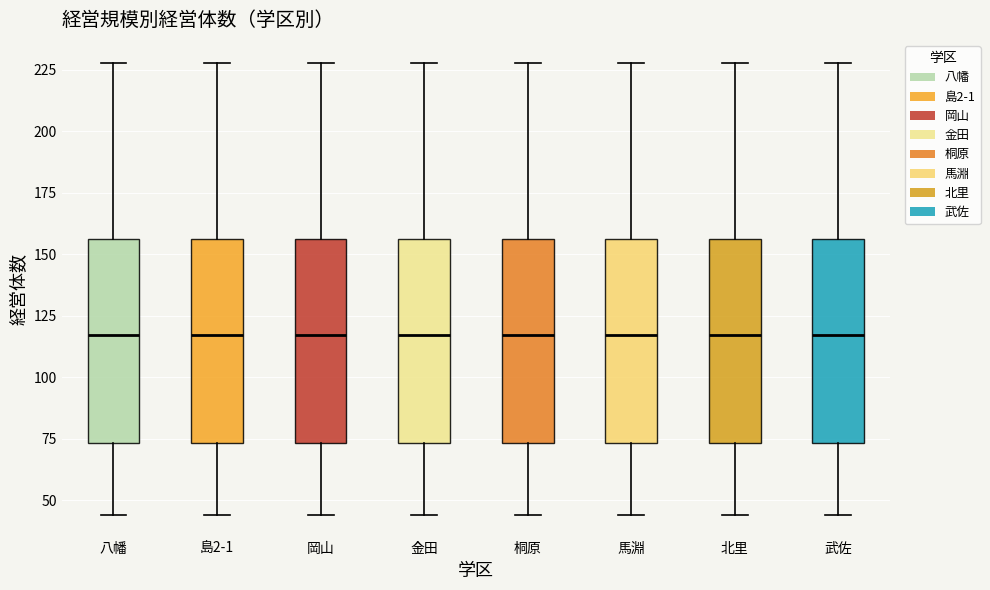

Reading left to right, transcribe this box plot: for each box, give where its median line is, the range the box spans, and where its two whiskers end, as read against the y-axis. The values are not printed on the chart, so give them approximately, as read against the axis.

八幡: median 115, box 75 to 155, whiskers 45 to 230
島2-1: median 115, box 75 to 155, whiskers 45 to 230
岡山: median 115, box 75 to 155, whiskers 45 to 230
金田: median 115, box 75 to 155, whiskers 45 to 230
桐原: median 115, box 75 to 155, whiskers 45 to 230
馬淵: median 115, box 75 to 155, whiskers 45 to 230
北里: median 115, box 75 to 155, whiskers 45 to 230
武佐: median 115, box 75 to 155, whiskers 45 to 230